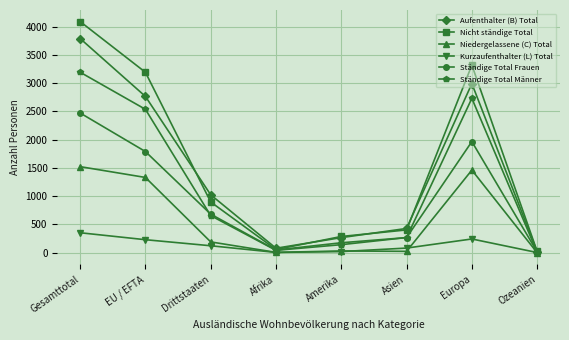

Which series has the largest range (max minus min)?

Nicht ständige Total